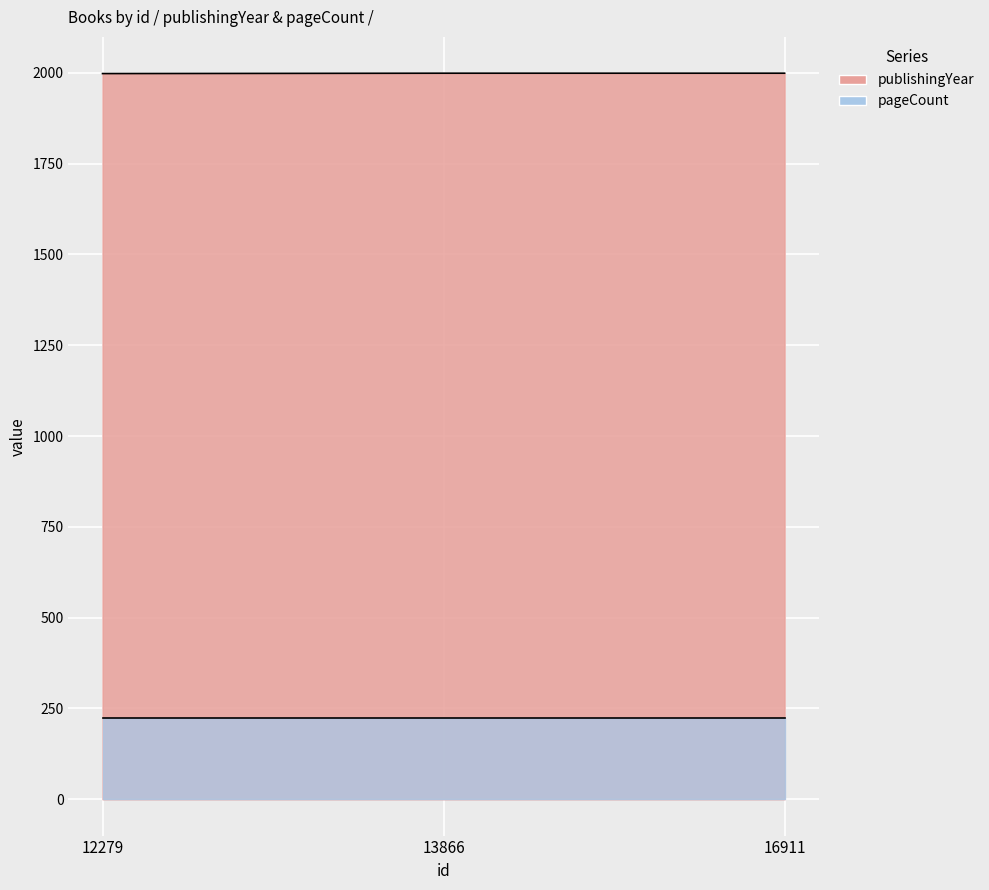

What is the approximate value at 13866?

1999